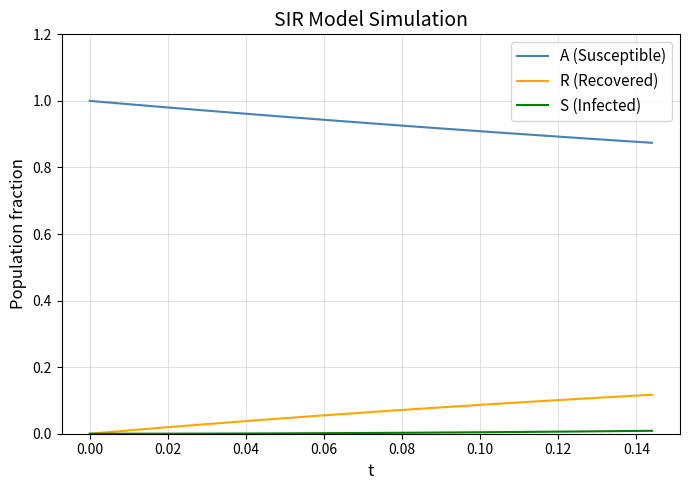

True or false: A (Susceptible) and R (Recovered) intersect in this chart.

False